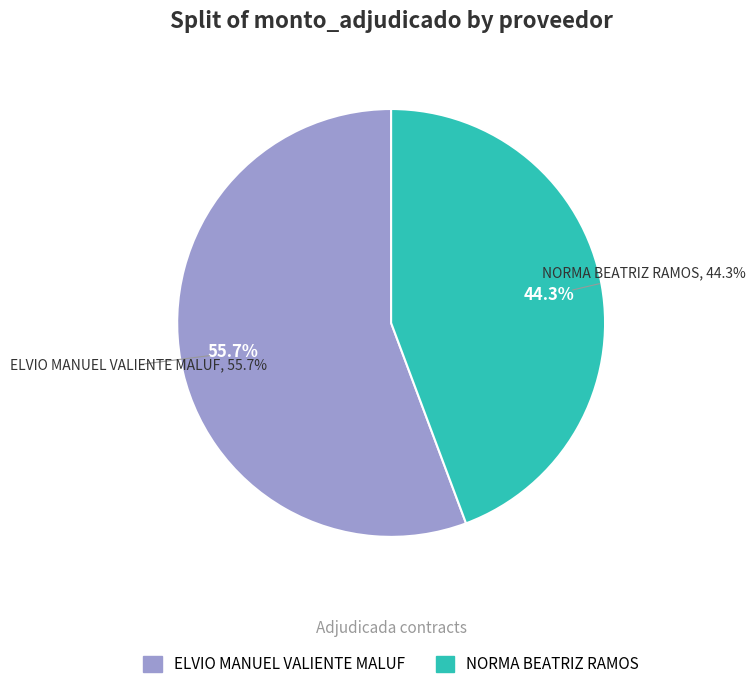

To the nearest percent, what portion does 242999-elvio-manuel-valiente-maluf-3 represent?

56%